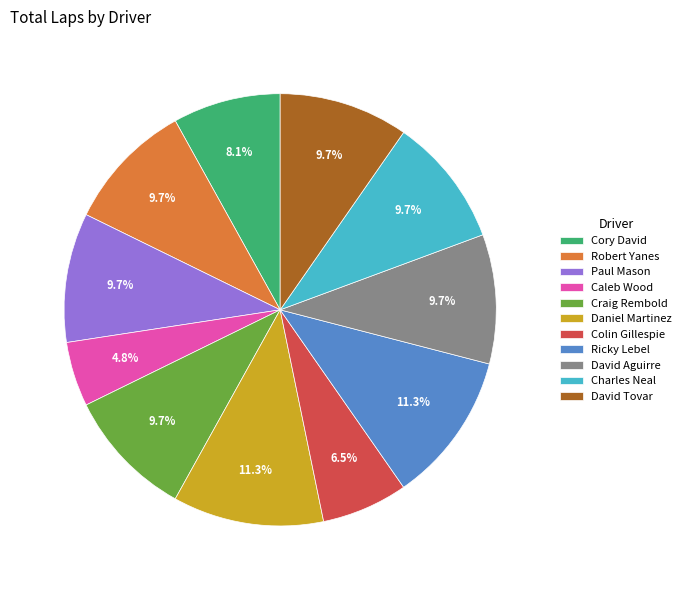

How many segments does this pie chart have?

11